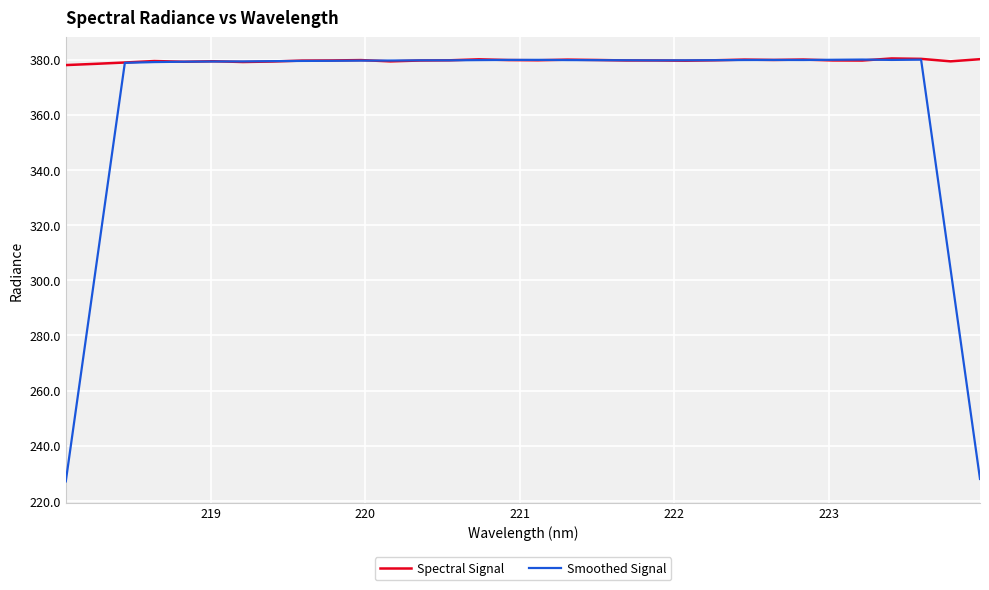

What is the sum of all Smoothed Signal values?

11693.2